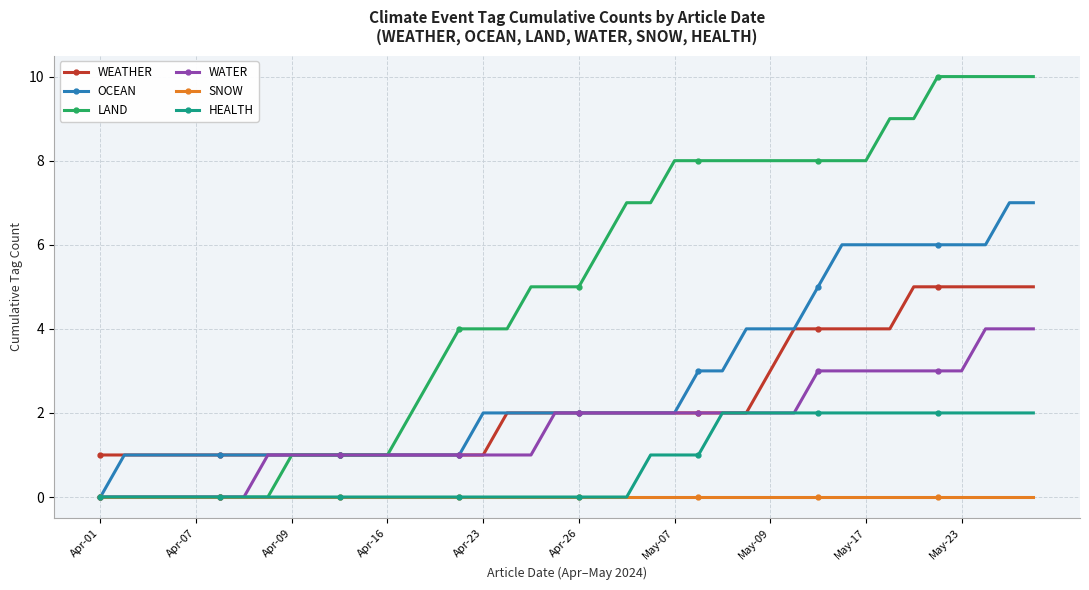

List the series in order of their peak value, lowest first.

SNOW, HEALTH, WATER, WEATHER, OCEAN, LAND